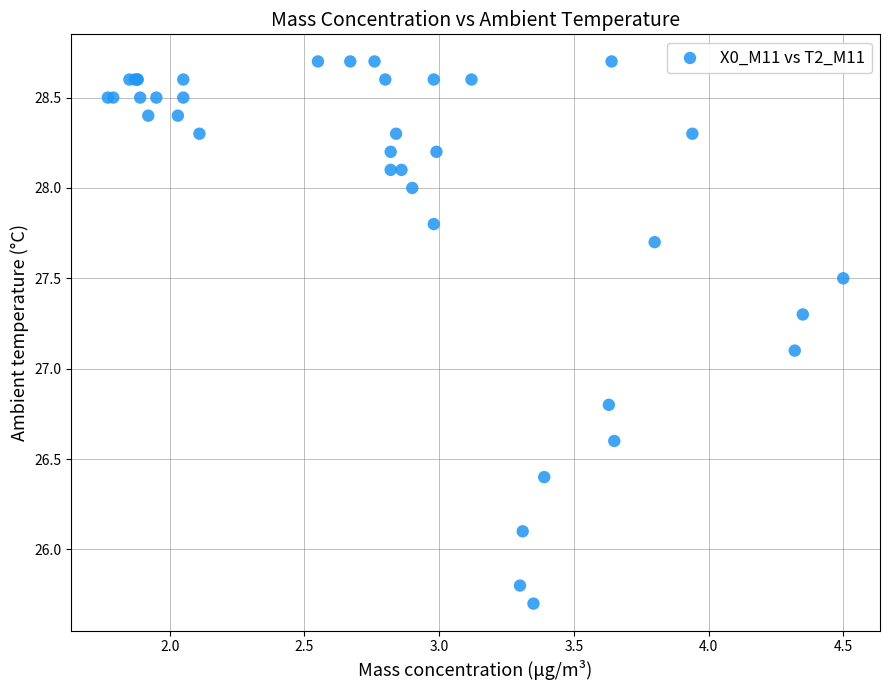

What Y value in the scatter plot is closest to 27?

27.1